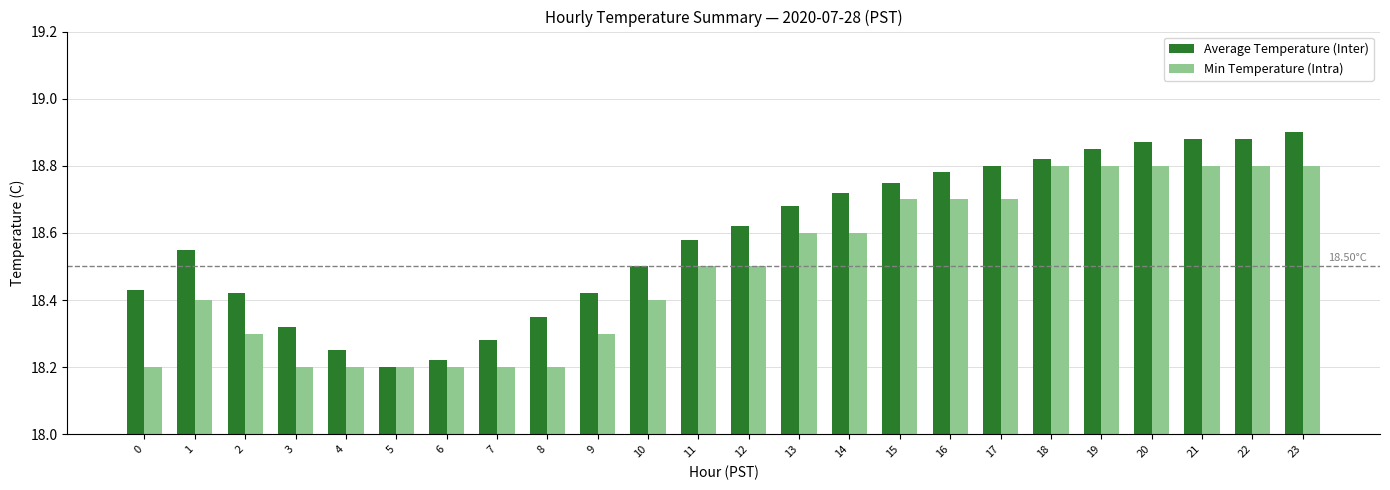

What is the total value across all series at 5?

36.4